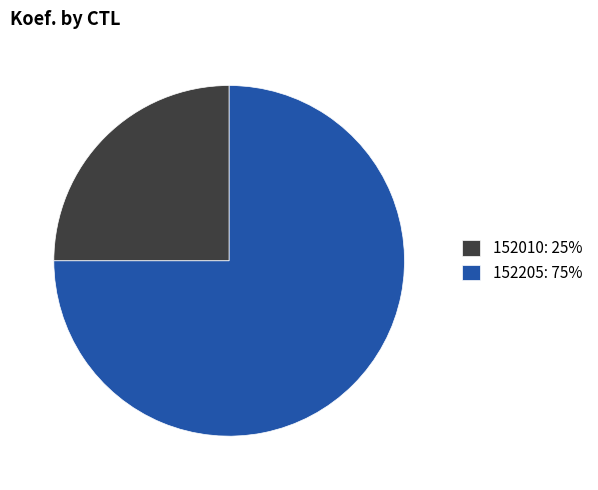

How many slices are in this pie chart?

2